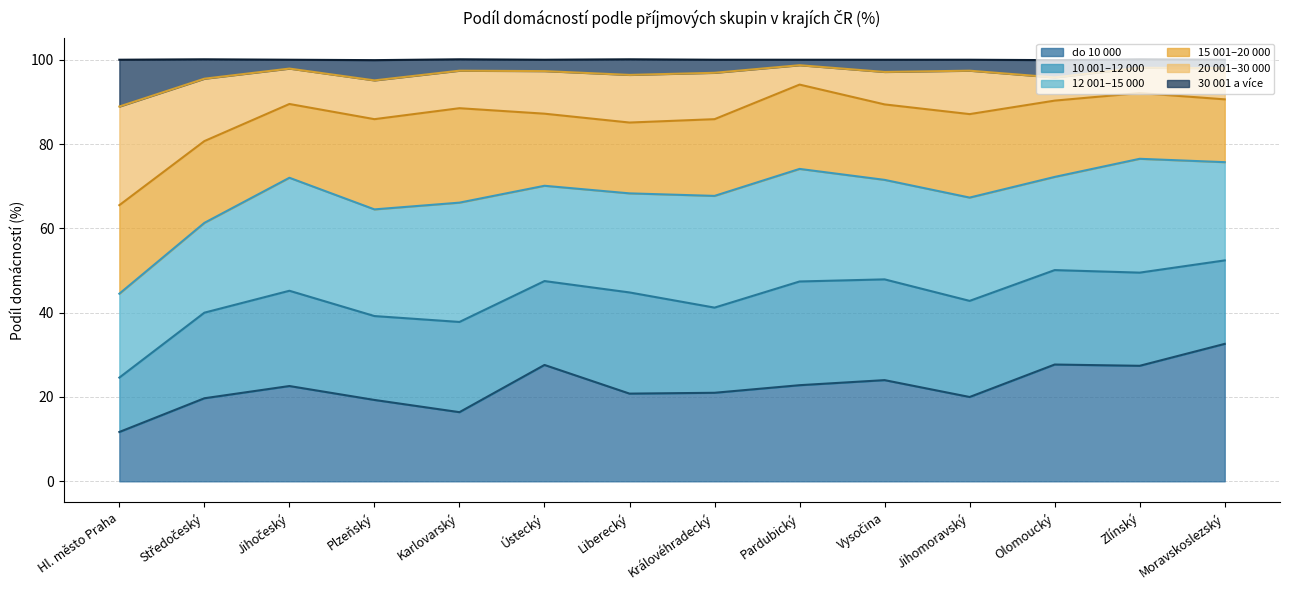

Is it true that do 10 000 equals 7.6 at Hl. město Praha?

False